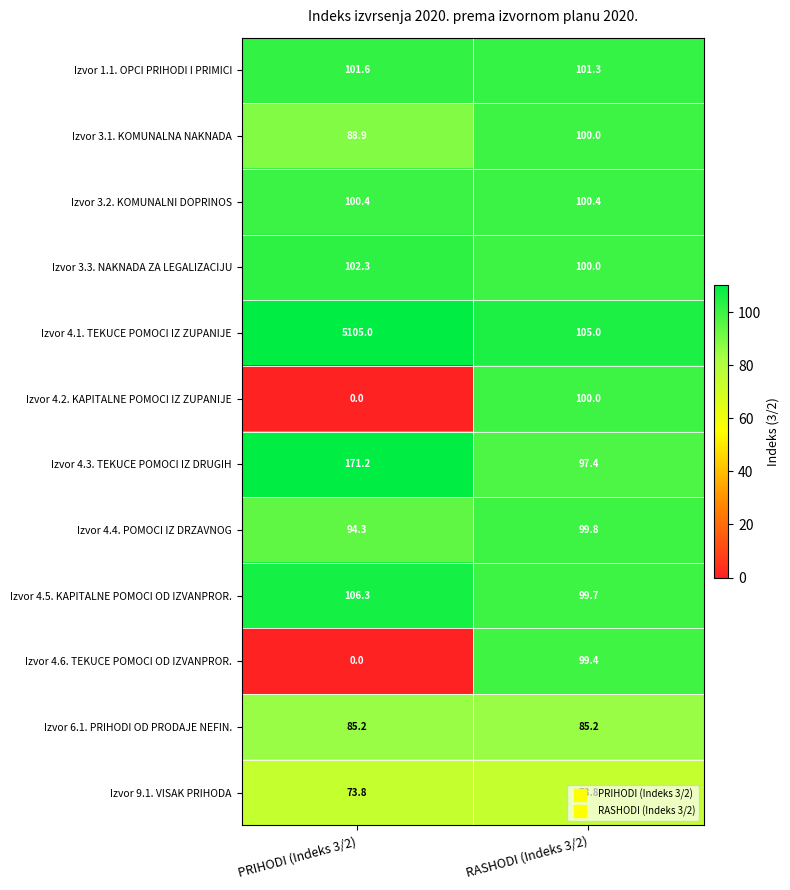

Between PRIHODI (Indeks 3/2) and RASHODI (Indeks 3/2), which series saw the biggest shift?

Izvor 4.1. TEKUCE POMOCI IZ ZUPANIJE